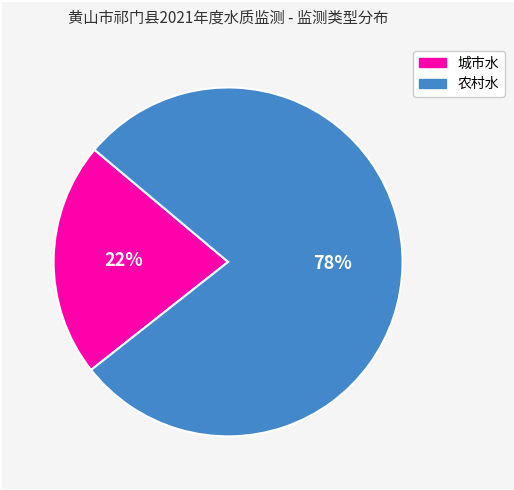

Which slice represents more than half of the pie?

农村水